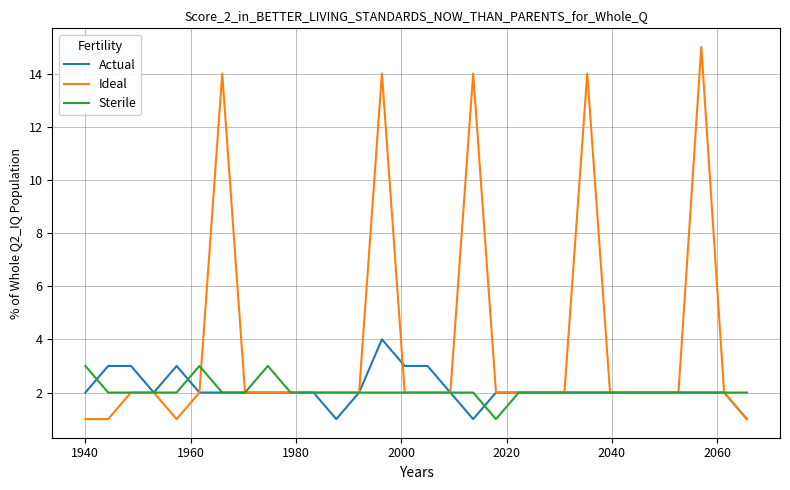

True or false: Actual has more than 1 interior local peaks.

True